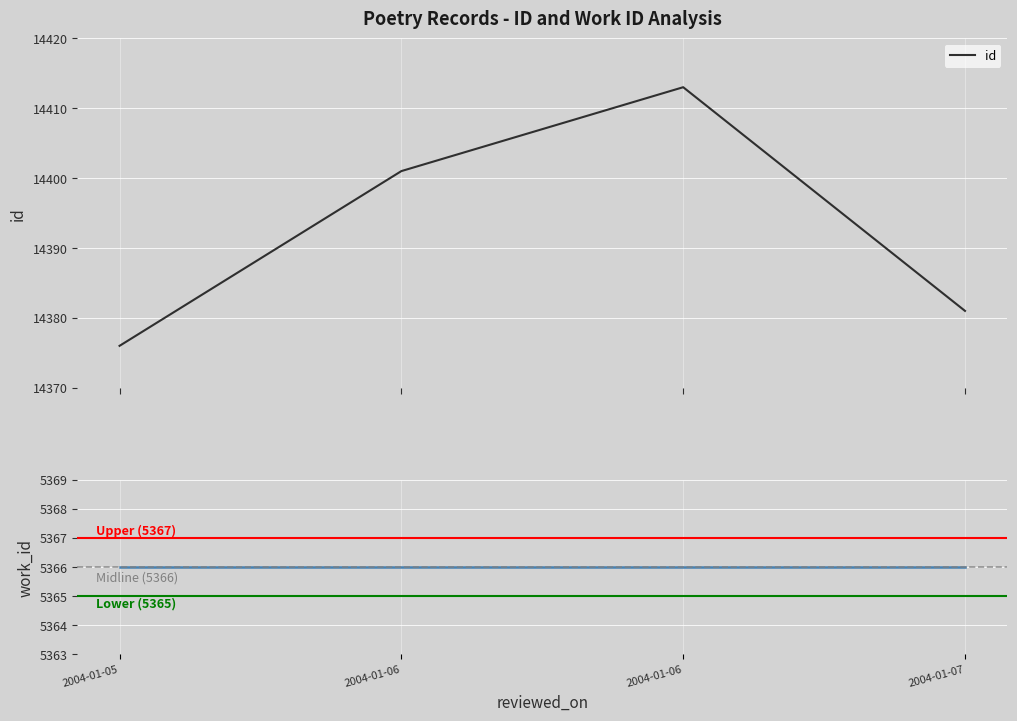

What is the value of the 3rd point from the left?

14401